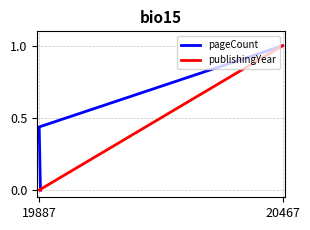

How many values in pageCount are above zero?

2